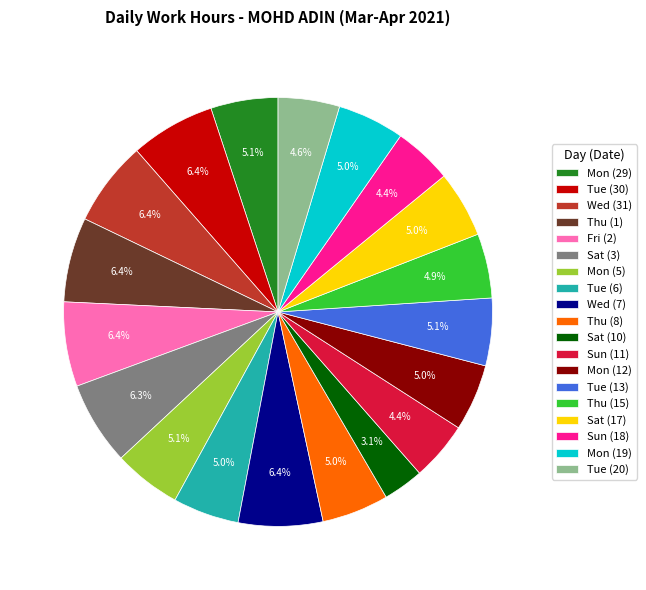

Count the number of slices in the pie.

19